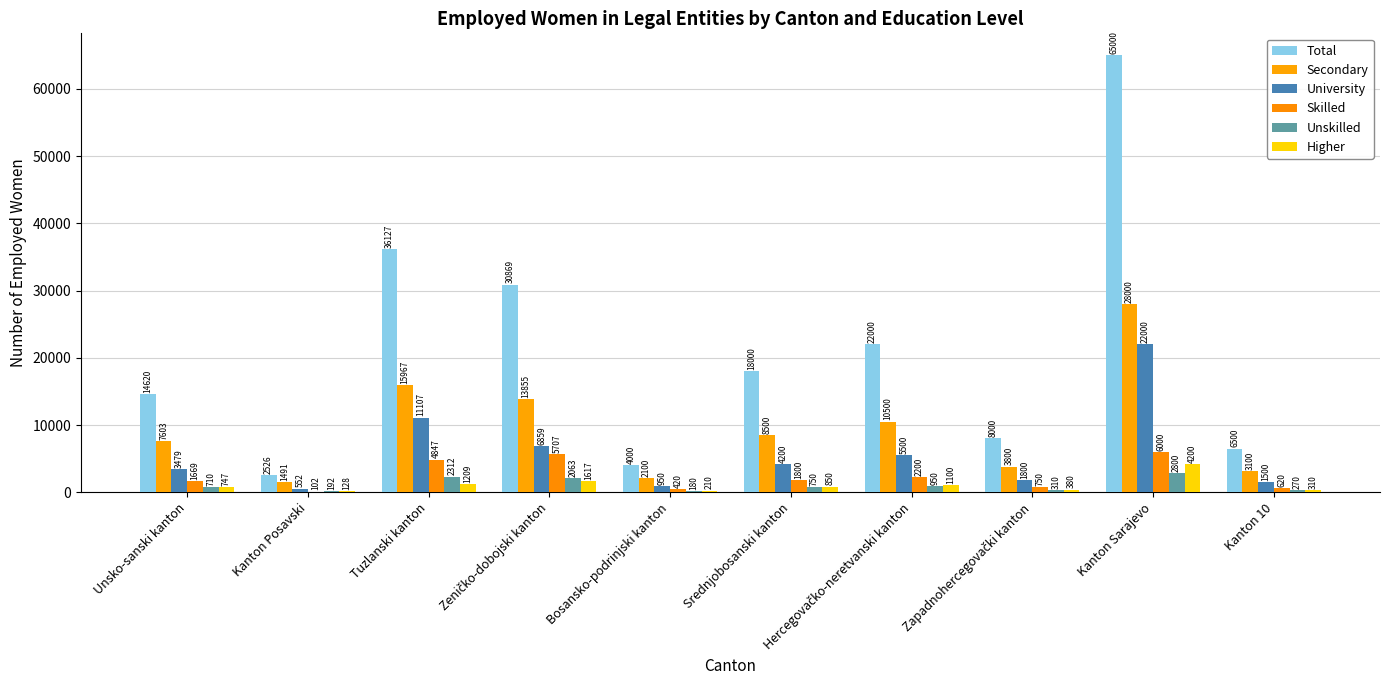

How many data points does each series have?

10